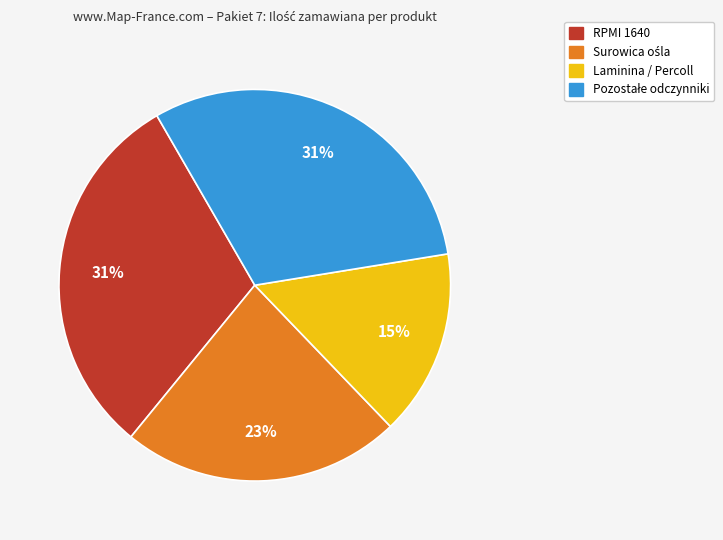

Does any single category account for the majority?

No